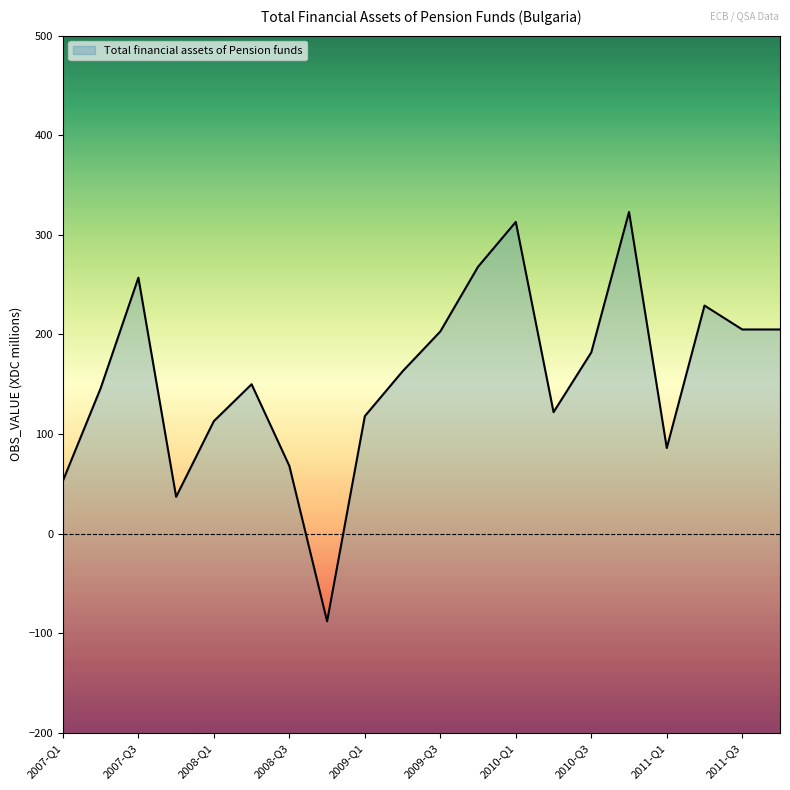

What is the sum of all values?

3153